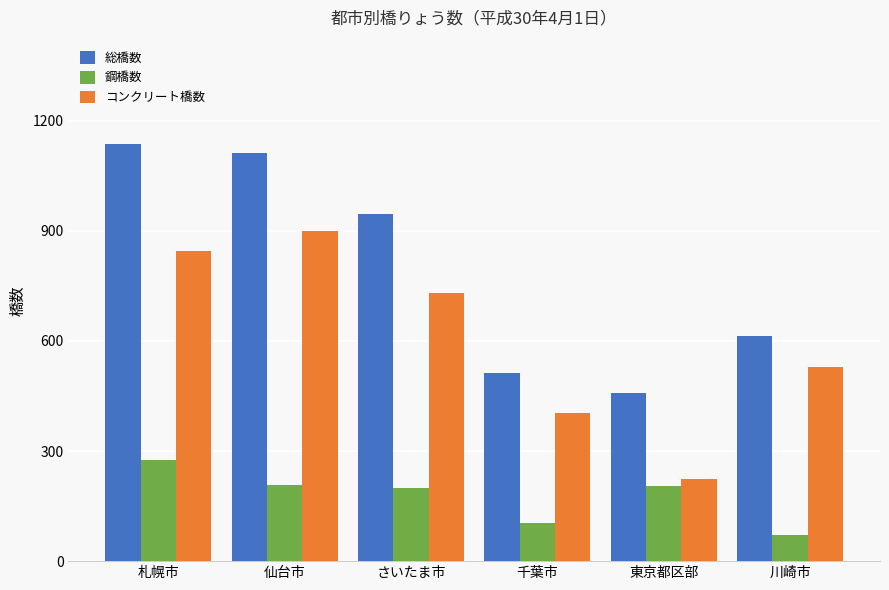

The value of 総橋数 at 東京都区部 is 773. True or false?

False